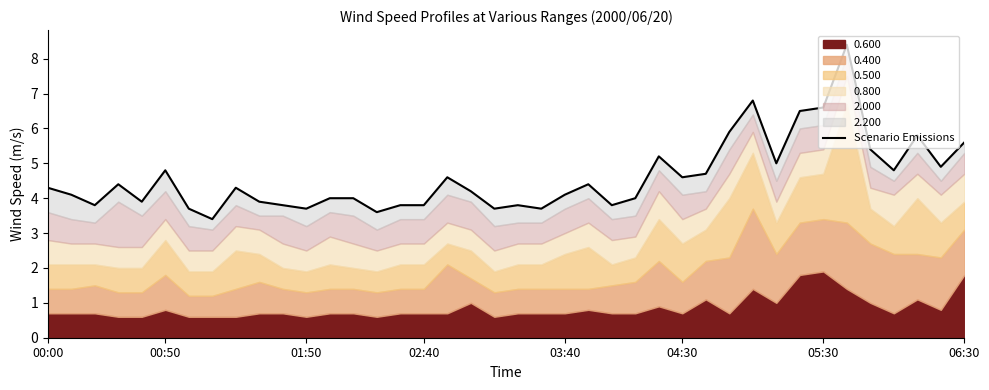

What is the difference between the maximum and minimum values?

5.0